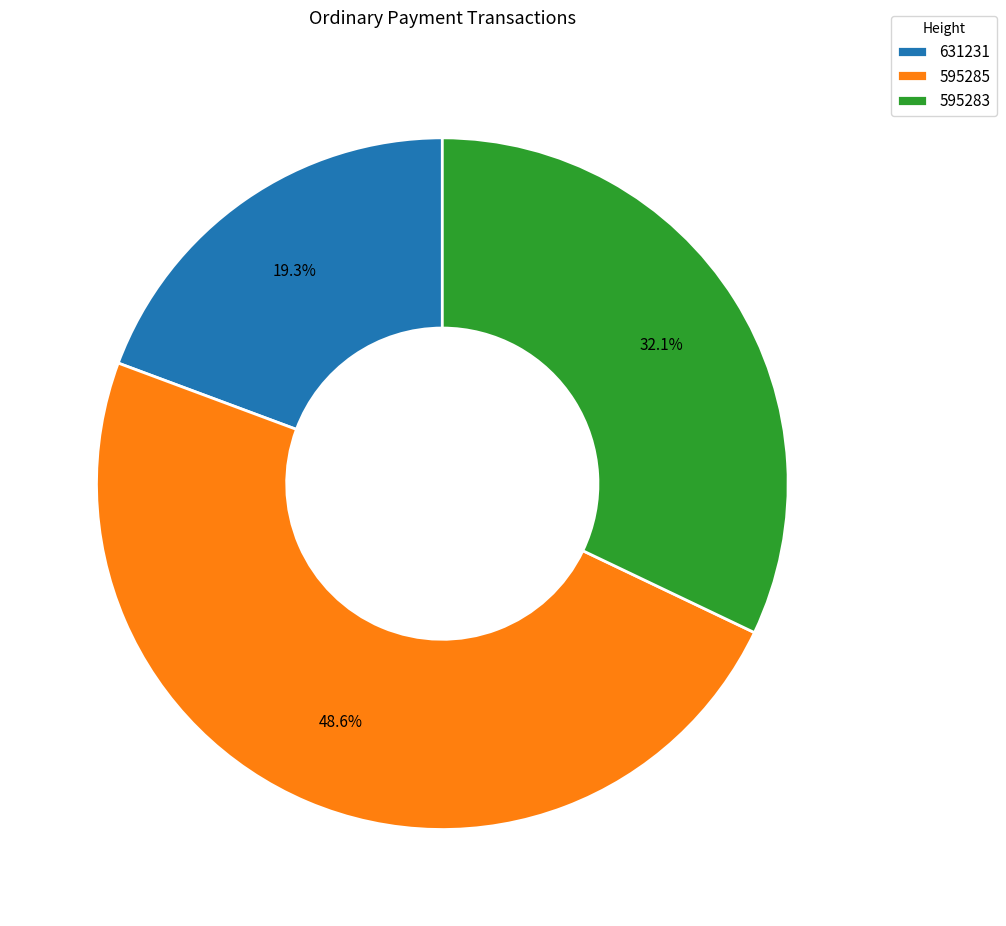

To the nearest percent, what percentage of the pie is 595283?

32%